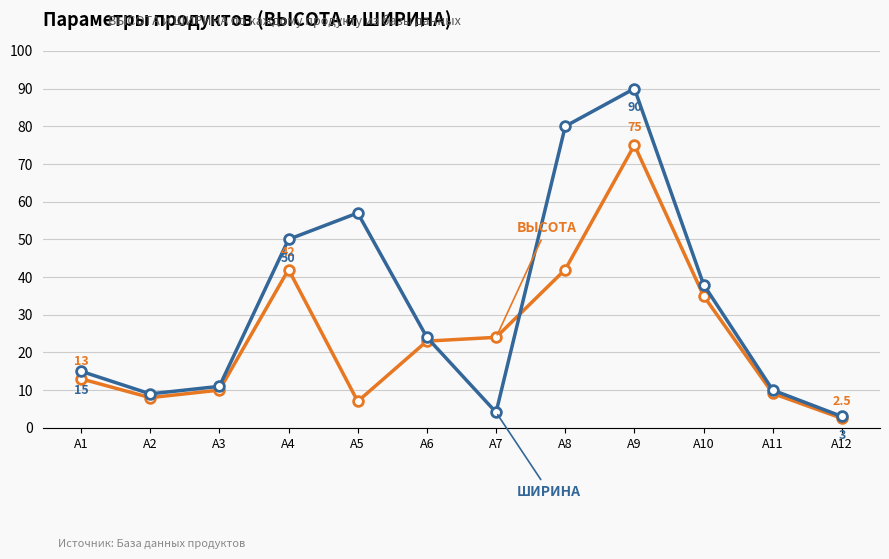

What is the minimum value shown in the chart?

2.5